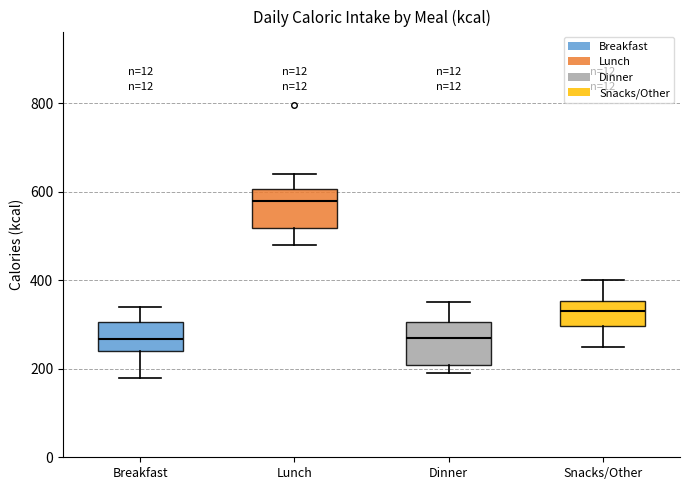

Reading left to right, read every box against the y-axis: the position of its median line, the range the box covers, and the ends of its whiskers. The values are not printed on the chart, so give them approximately, as read against the axis.

Breakfast: median 260, box 240 to 300, whiskers 180 to 340
Lunch: median 580, box 520 to 600, whiskers 480 to 640
Dinner: median 280, box 200 to 300, whiskers 200 (just below the box's lower edge) to 360
Snacks/Other: median 340, box 300 to 360, whiskers 260 to 400